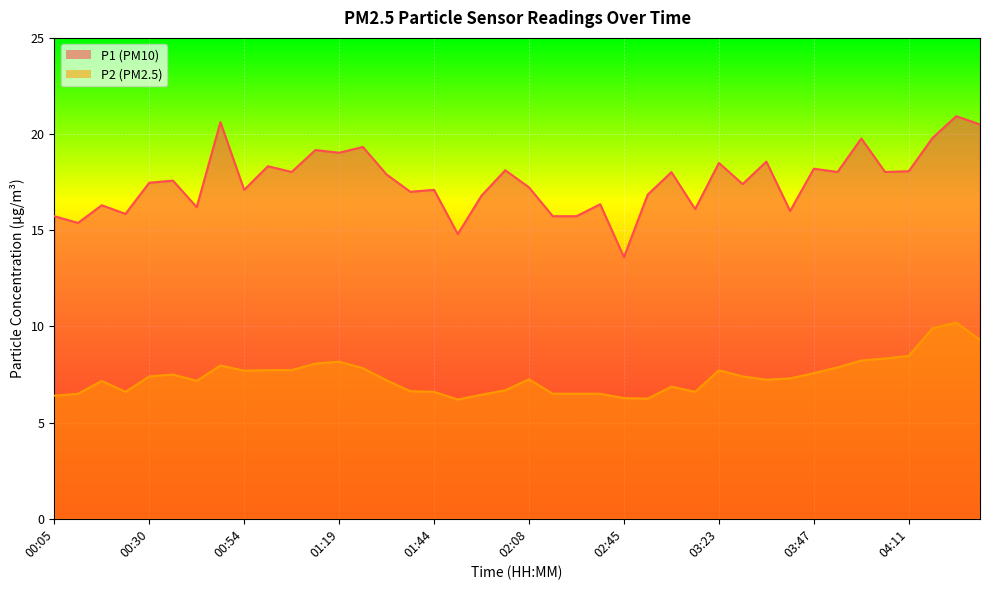

True or false: P1 and P2 intersect in this chart.

False